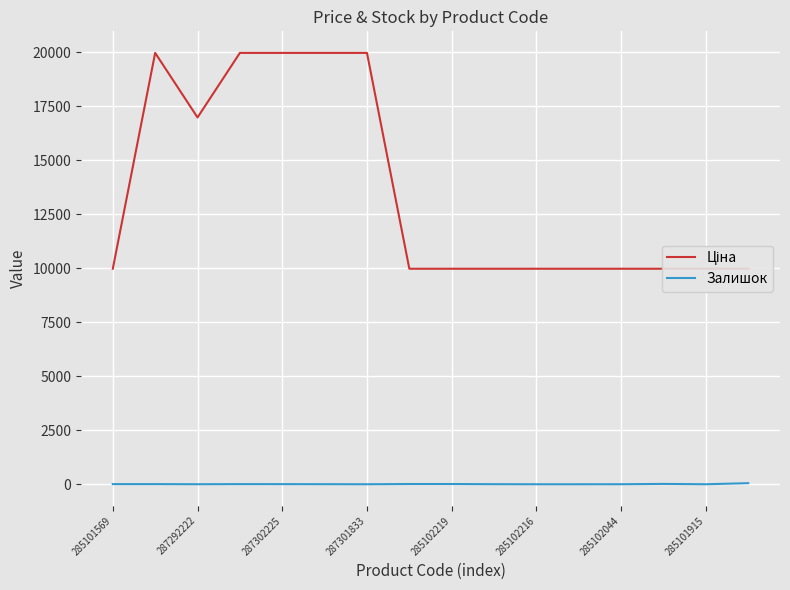

Which series has the largest total across all categories?

Ціна